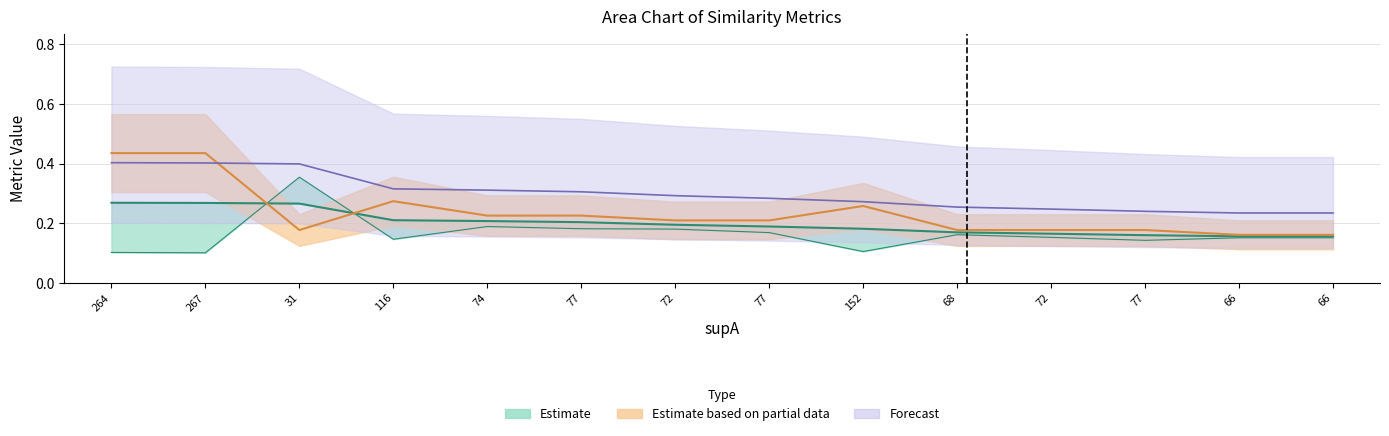

In condAB, how many points are lower than both neighbors (excluding endpoints)?

4